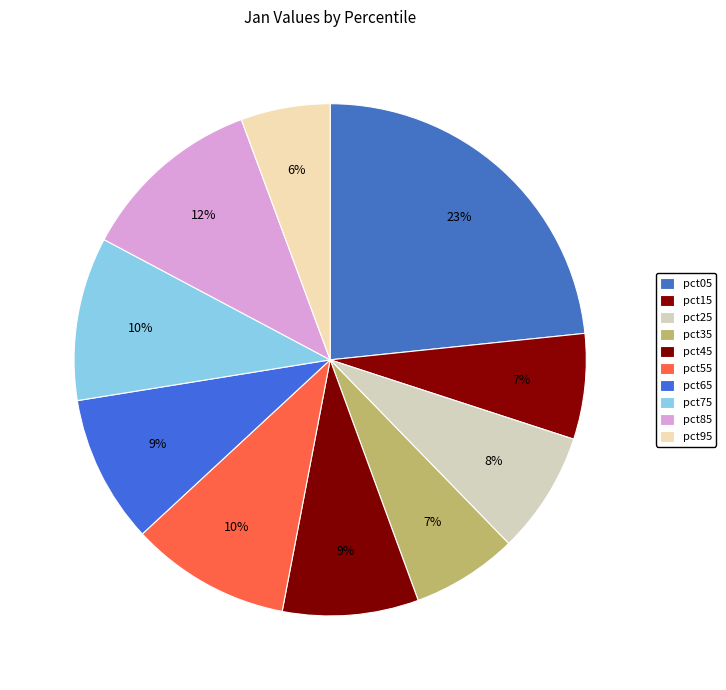

How many slices are in this pie chart?

10